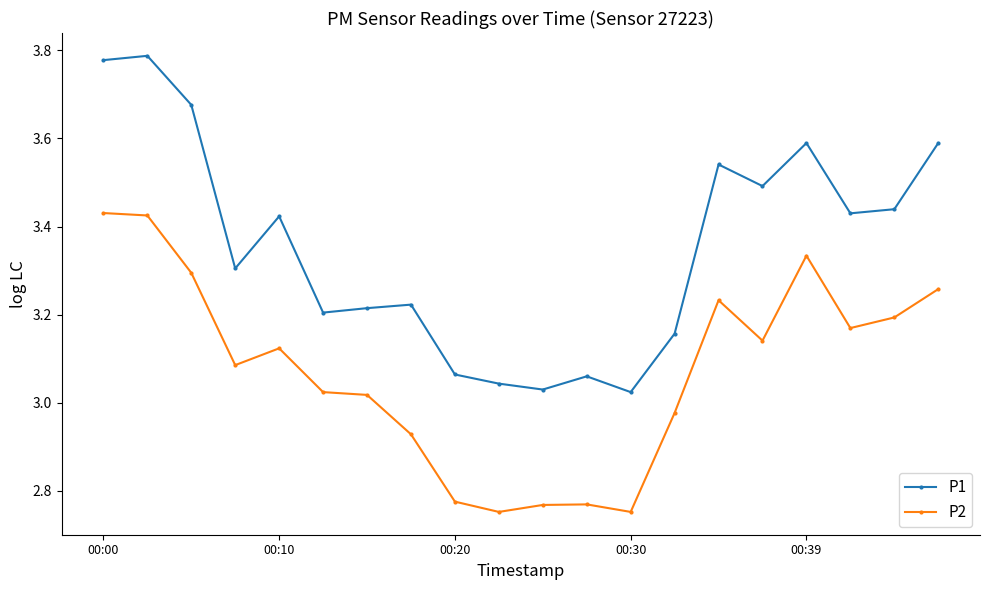

What is the difference between the second highest and minimum values in the P1 series?

0.8